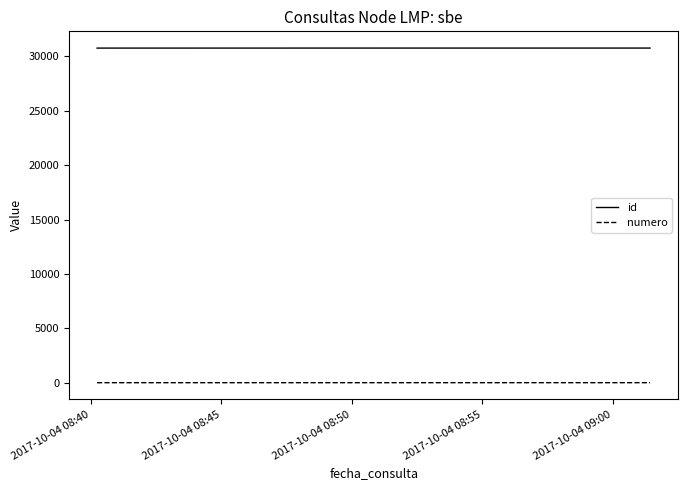

What are all the series names shown in the legend?

id, numero